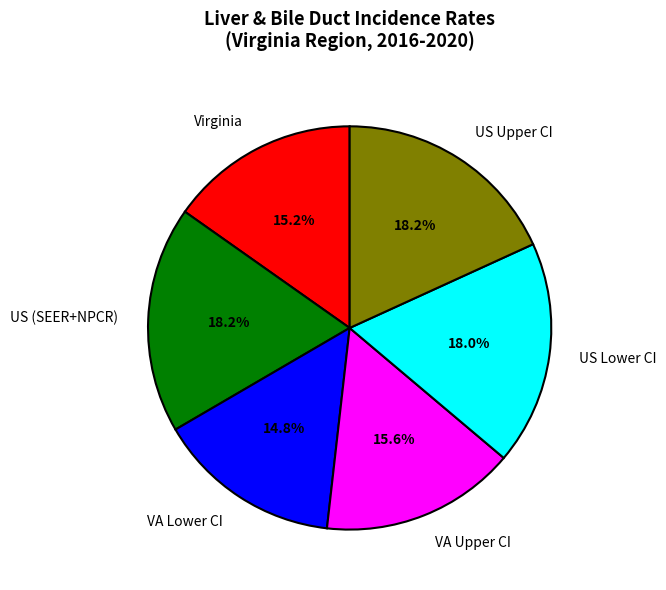

How much of the chart is everything except VA Upper CI?

84.4%